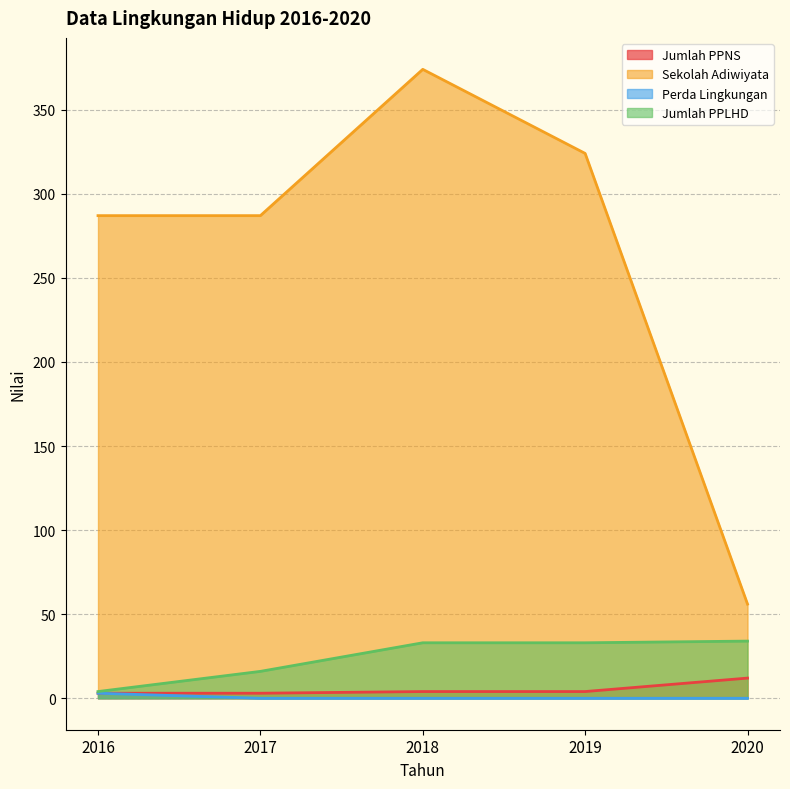

How many data points in Jumlah PPNS are less than 4?

2